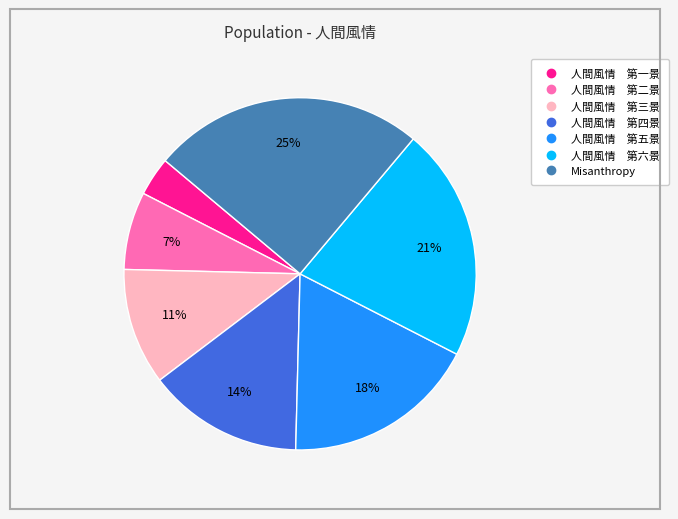

To the nearest percent, what is the difference between the largest and smallest slice percentages?

21%